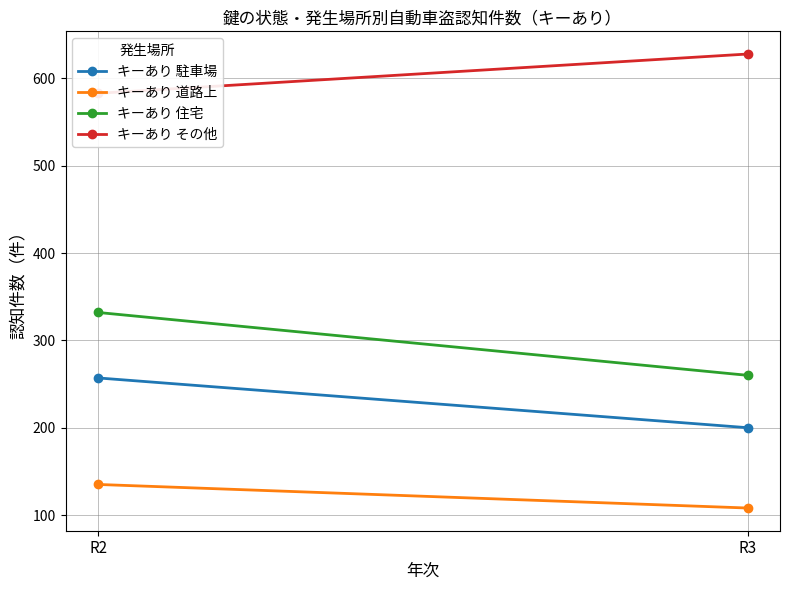

List the labels in order of キーあり 道路上 value, largest first.

R2, R3